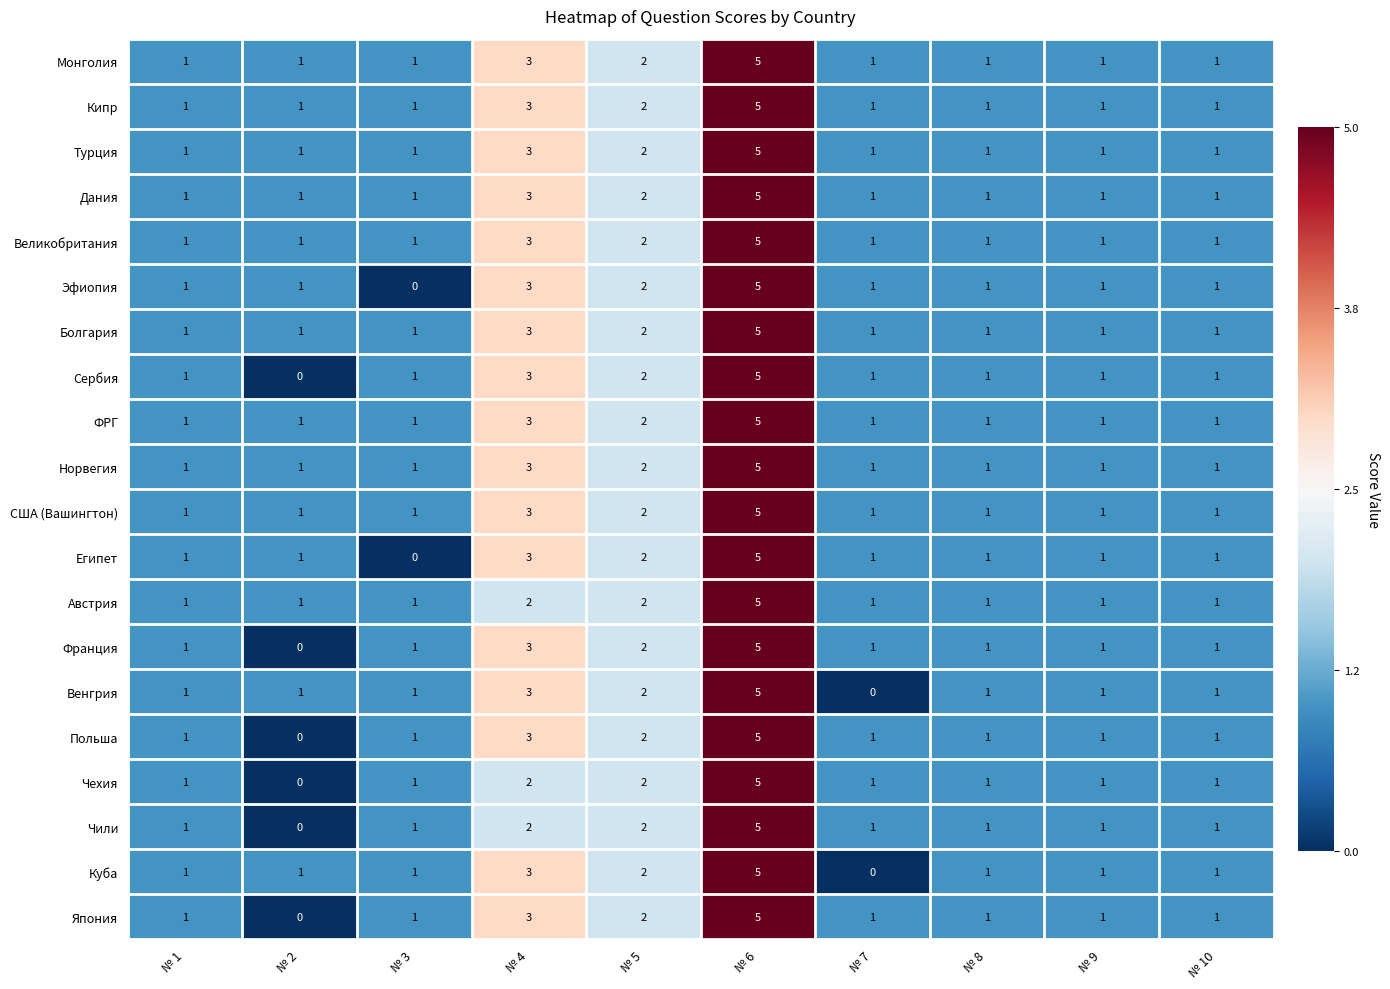

At which label is Египет closest to 2?

№ 5